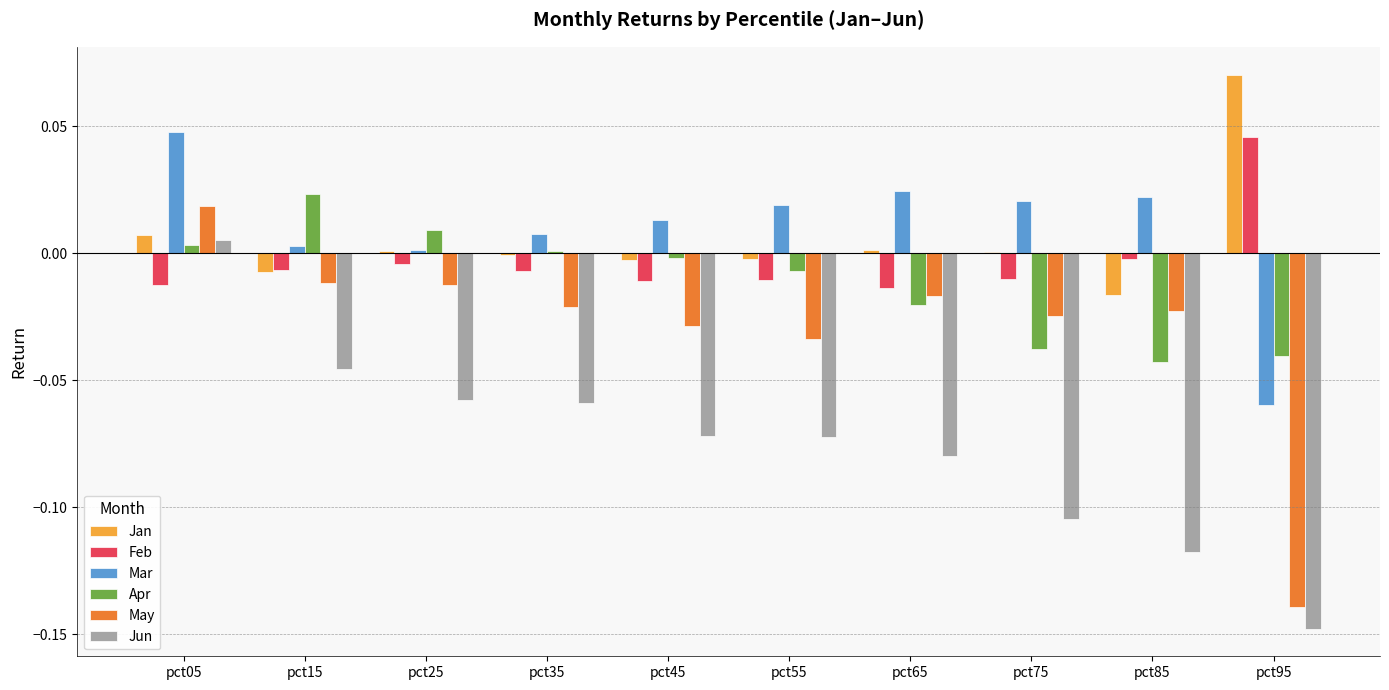

Is the value of Jan at pct05 greater than the value of May at pct05?

No